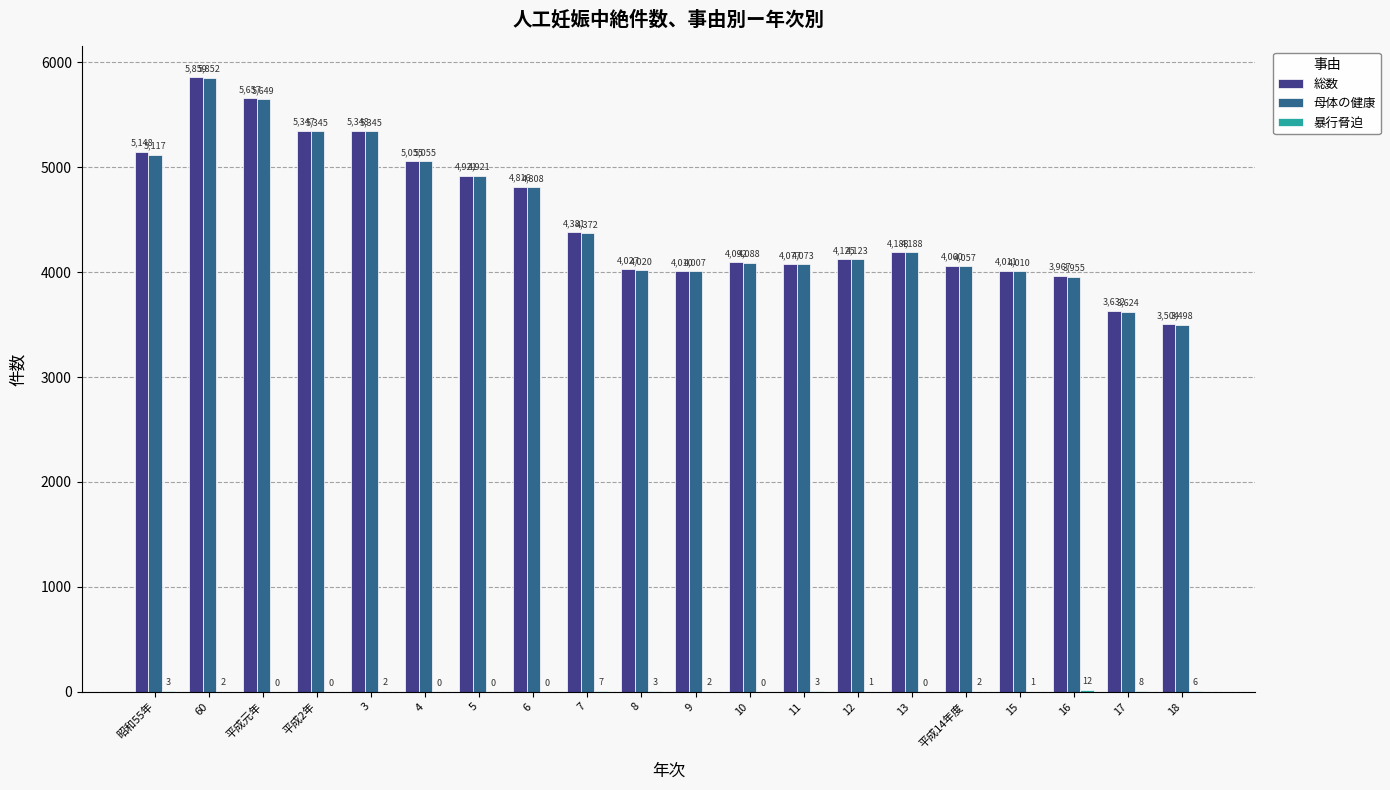

What is the maximum value shown in the chart?

5859